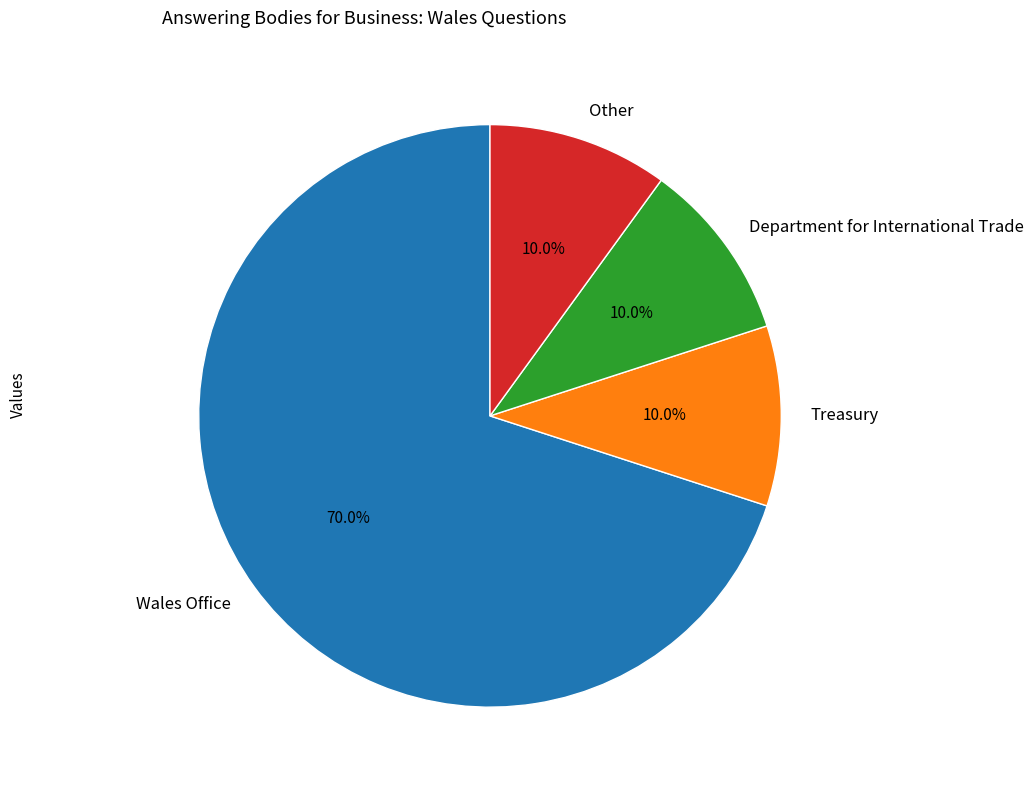

Which category has the biggest portion of the pie?

Wales Office